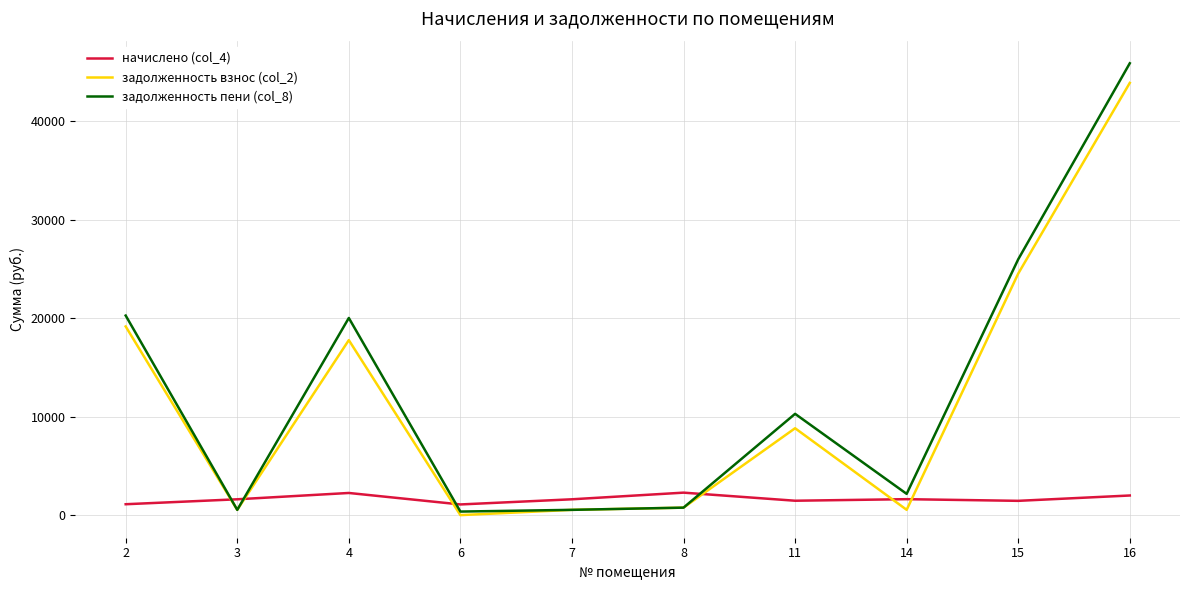

What is the sum of the начислено (col_4) values at 14 and 4?

3871.3